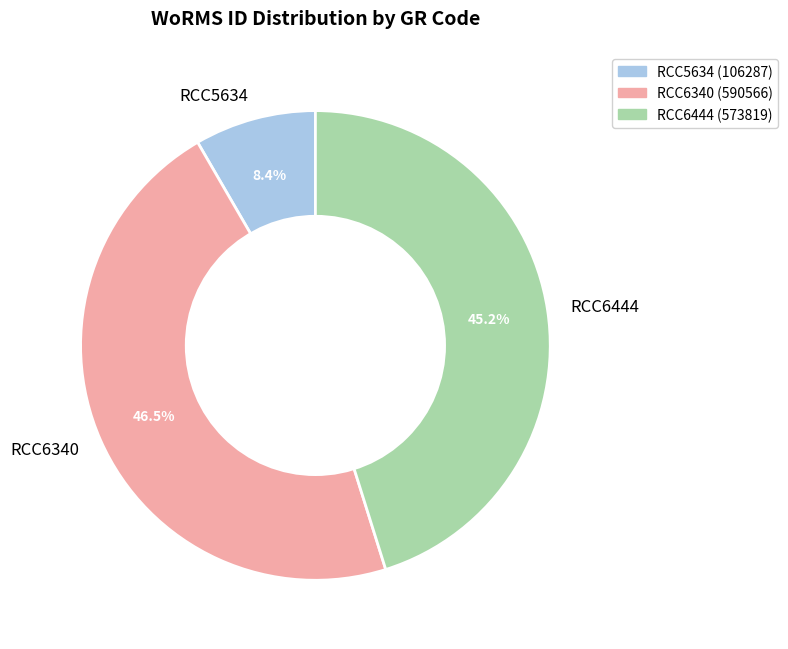

Approximately how many times larger is the value at RCC6444 compared to RCC6340?

1.0